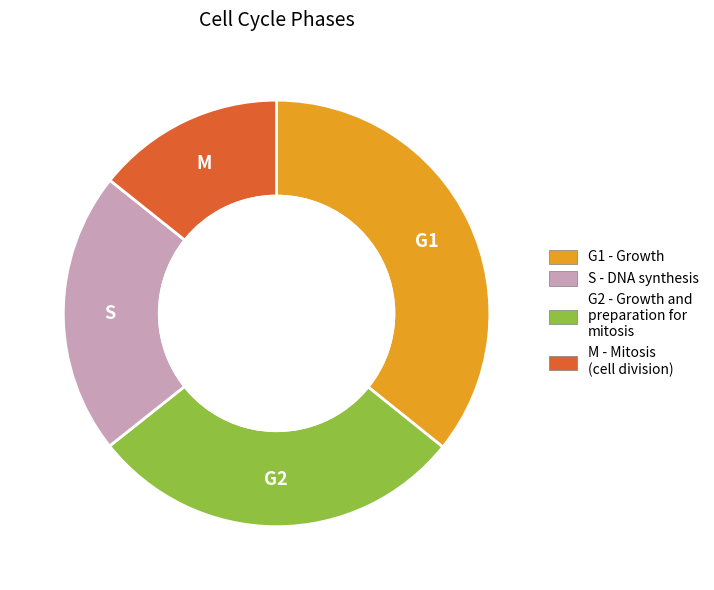

Does any single category account for the majority?

No